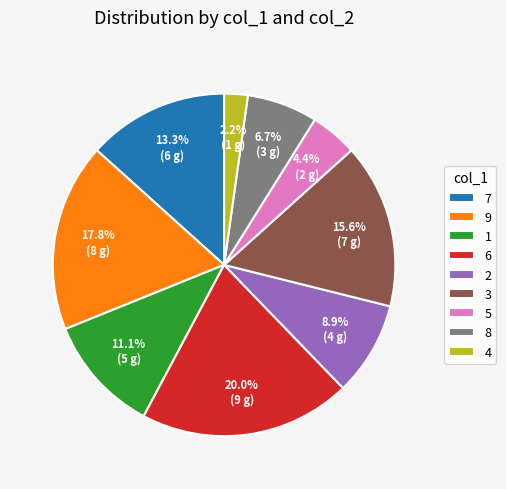

Combined, do 1 and 3 account for over 50%?

No